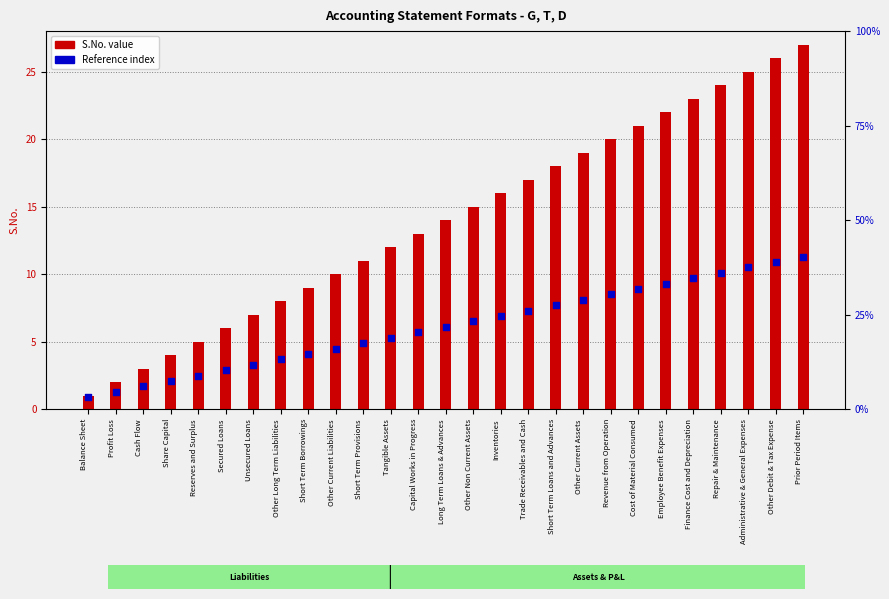

What is the total value across all series at Inventories?

22.9